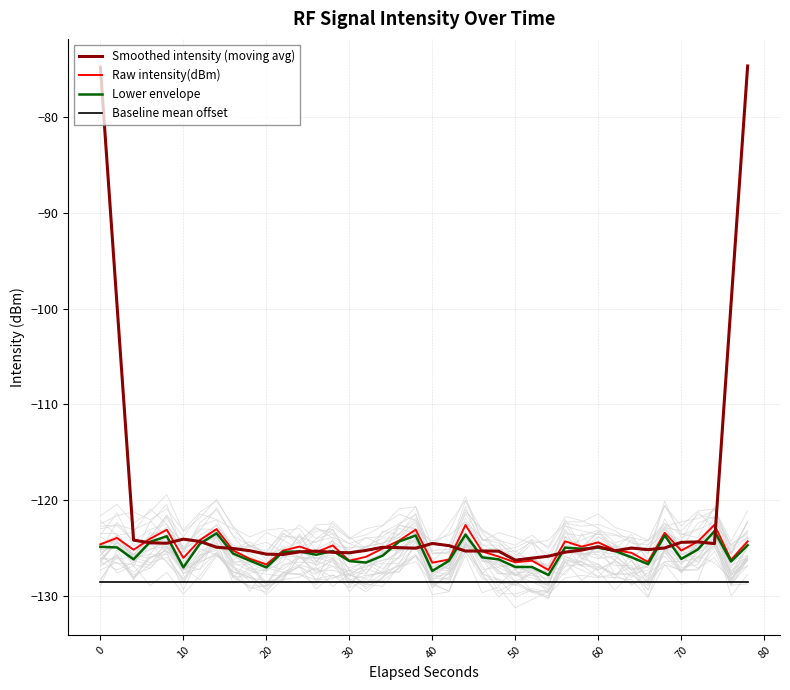

How many values in the Raw intensity(dBm) series are below -125?

22